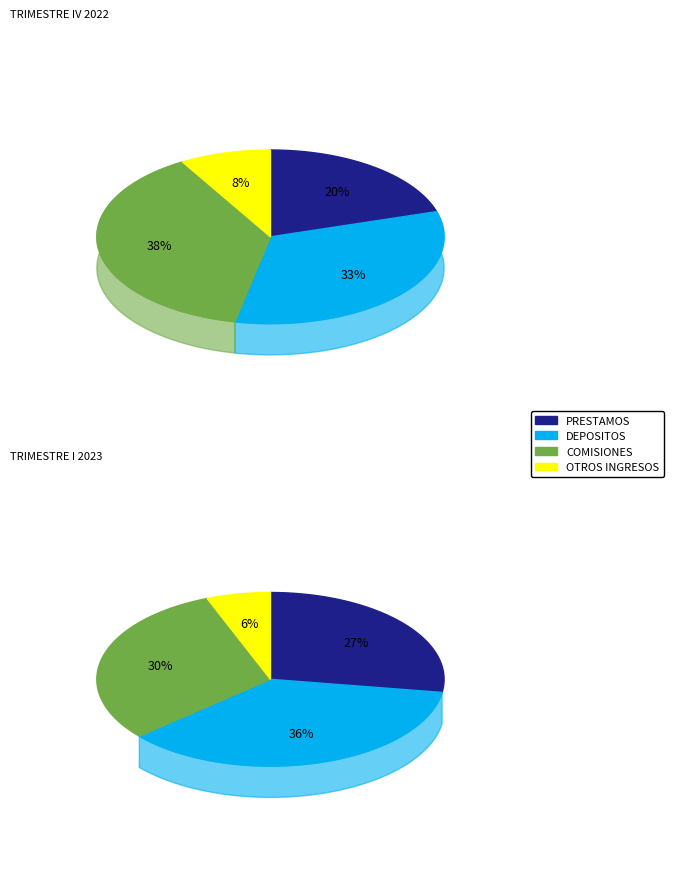

Is there a majority slice in this chart?

No